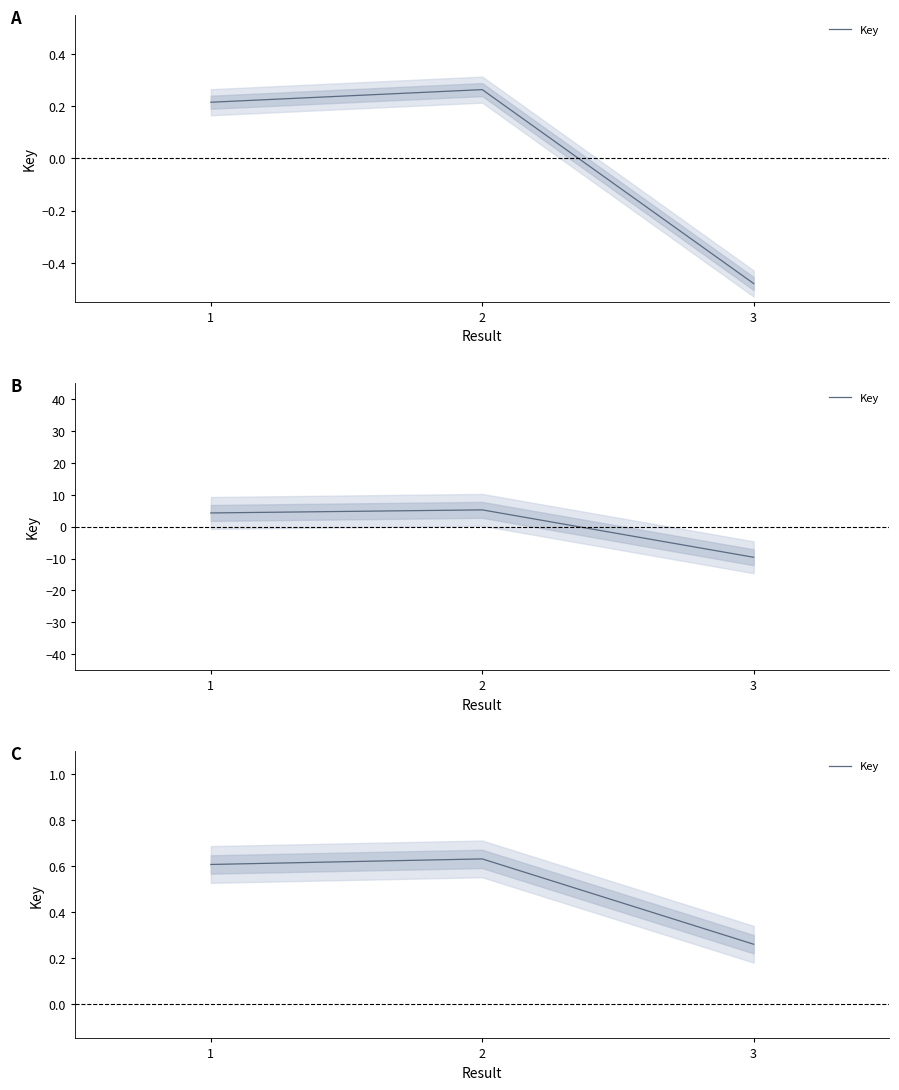

How many values are between 0 and 1?

3